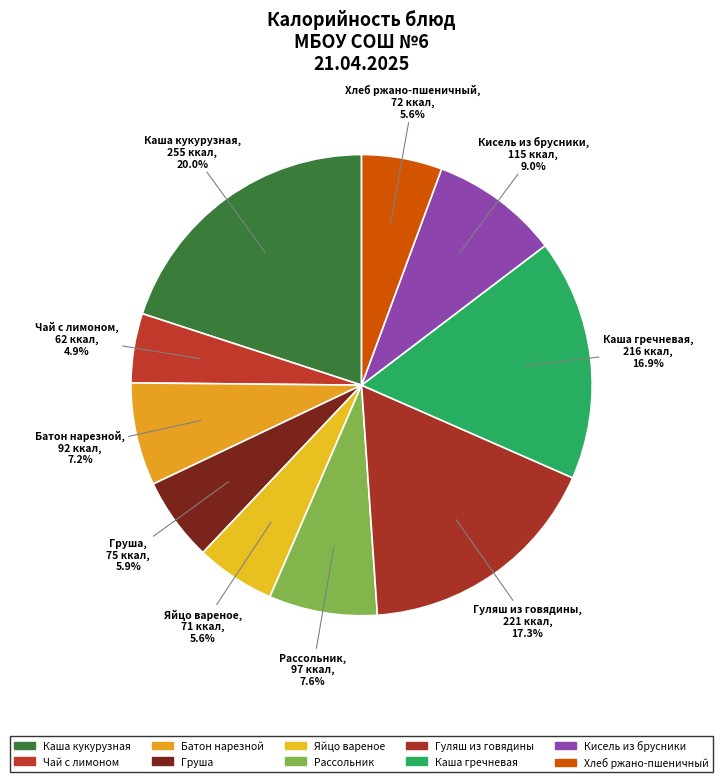

True or false: Батон нарезной accounts for 20% of the total.

False